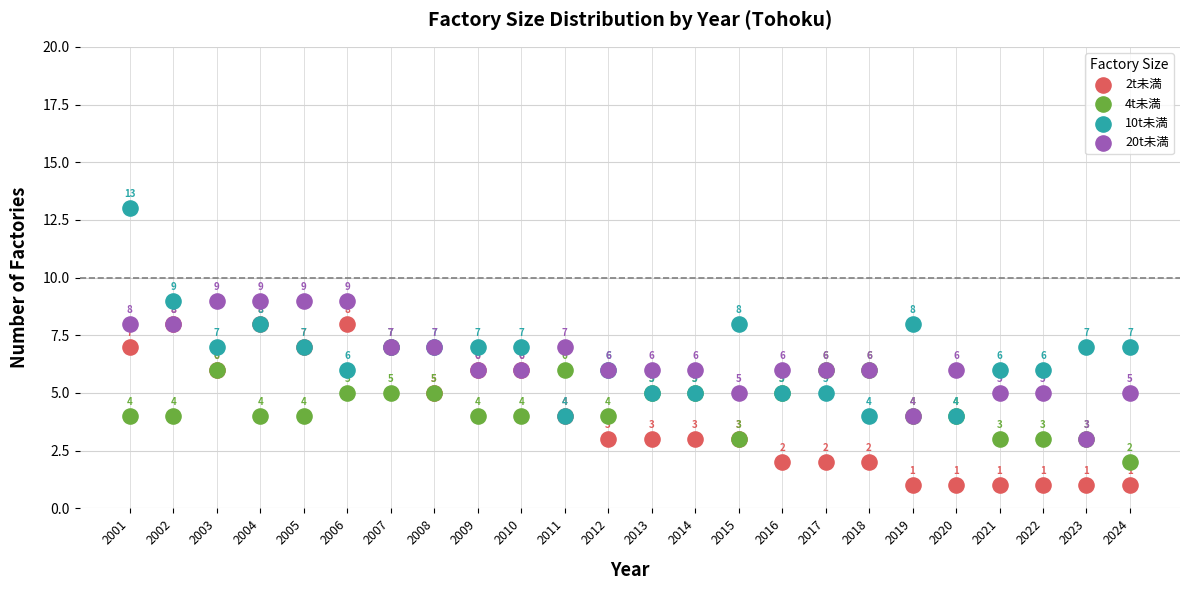

Which series reaches the maximum Y coordinate?

10t未満